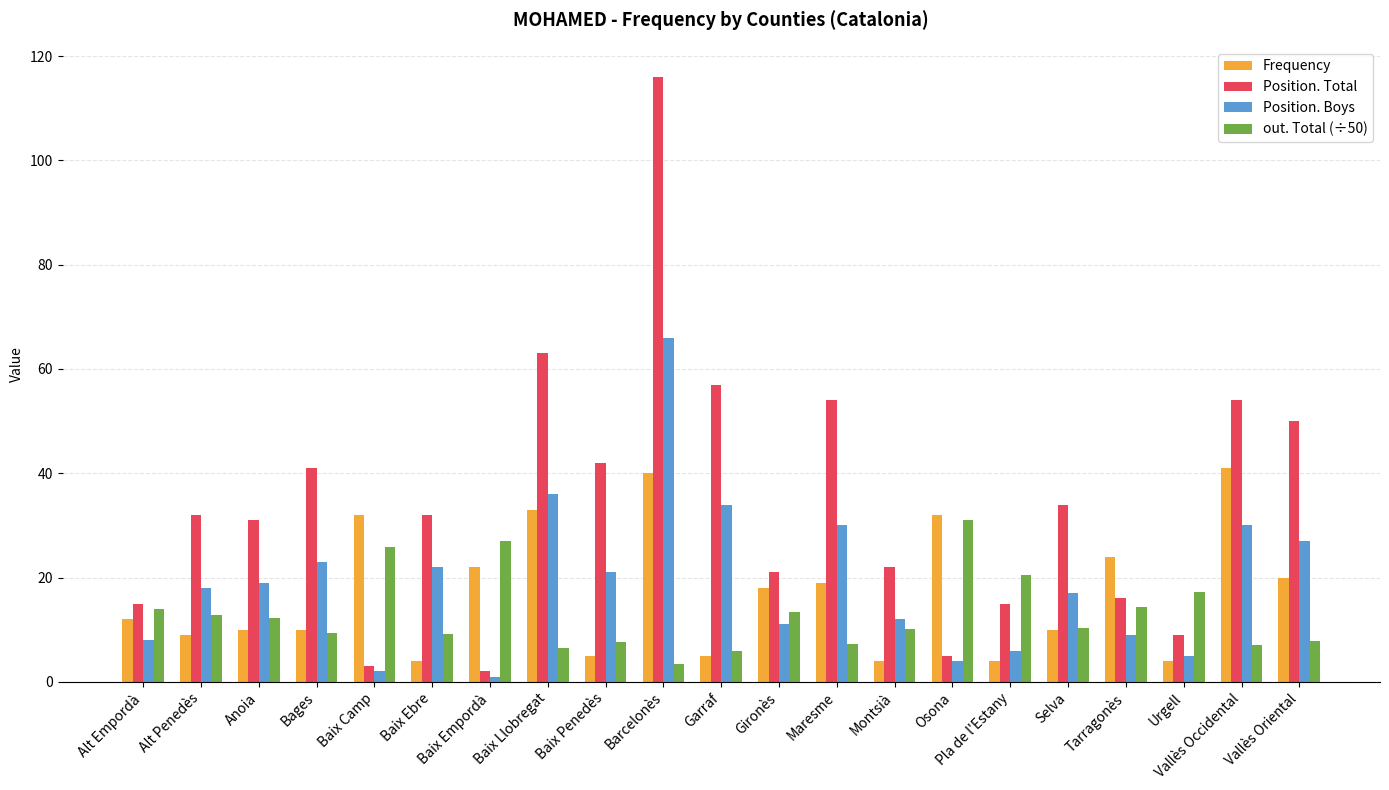

What are all the series names shown in the legend?

Frequency, Position. Total, Position. Boys, out. Total (÷50)